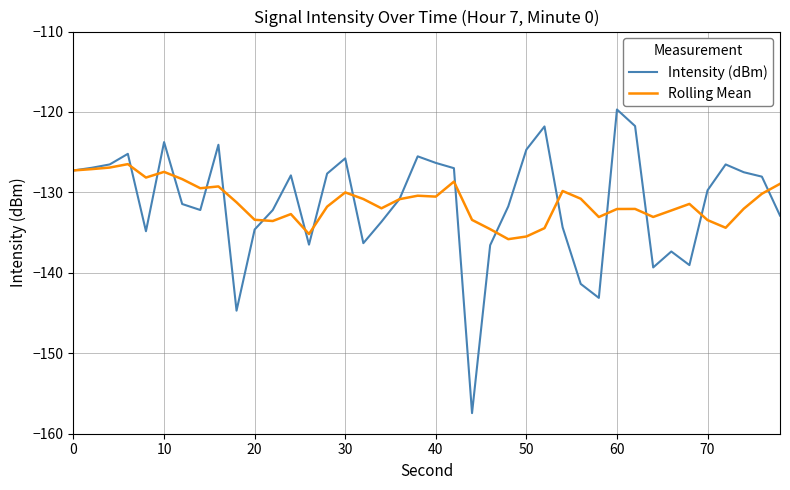

In Rolling Mean, how many points are lower than both neighbors (excluding endpoints)?

10